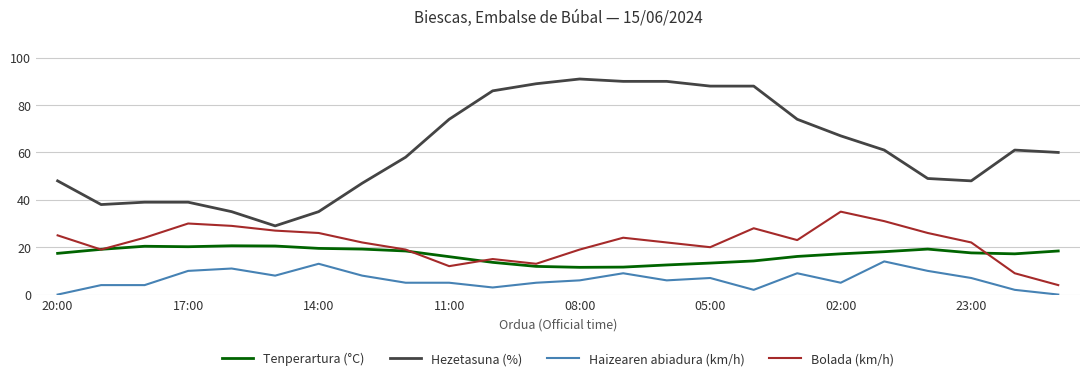

List the series in order of their peak value, highest first.

Hezetasuna (%), Bolada (km/h), Tenperartura (°C), Haizearen abiadura (km/h)